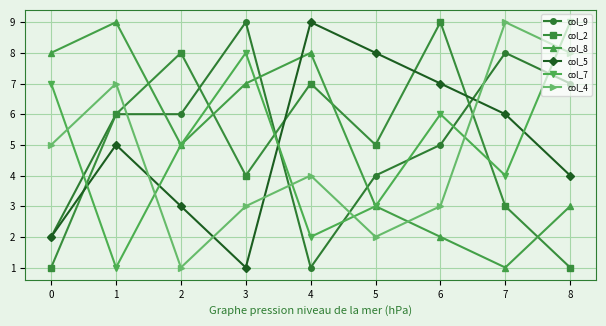

What is the value of the col_8 point at the 7th from the left?

2